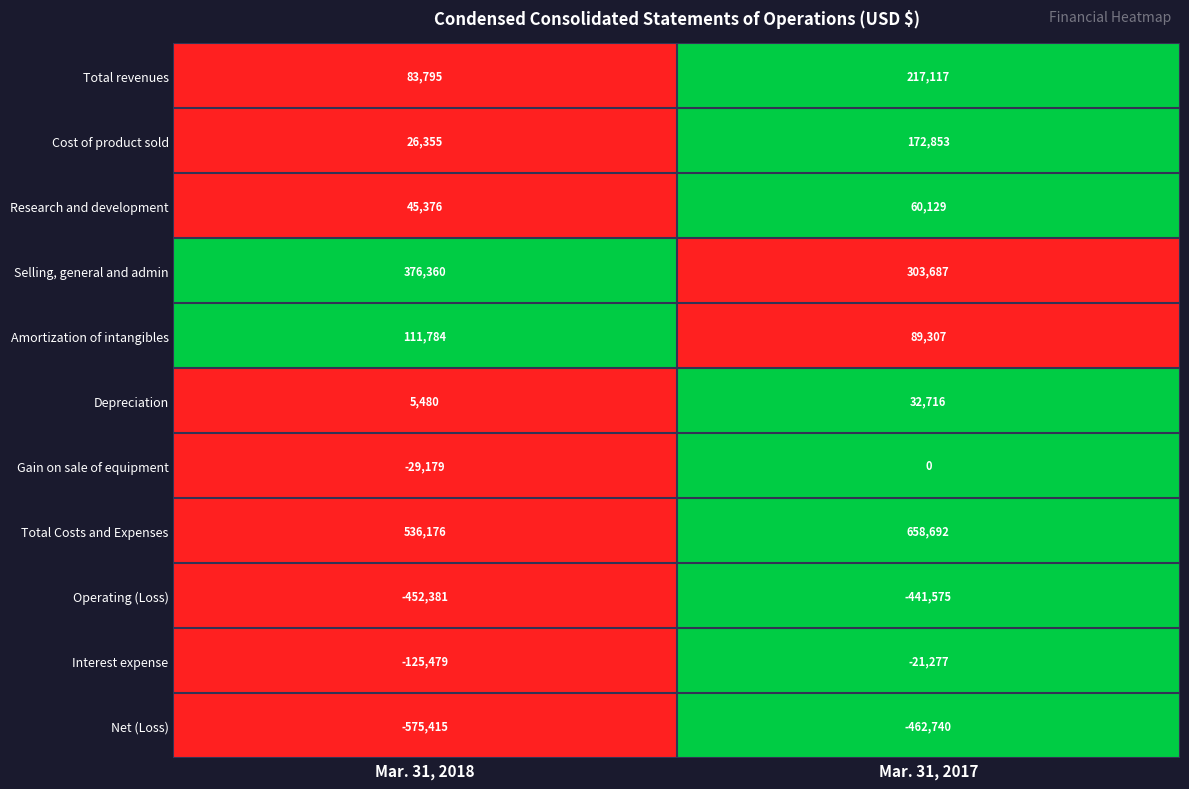

What is the sum of all Research and development values?

105505